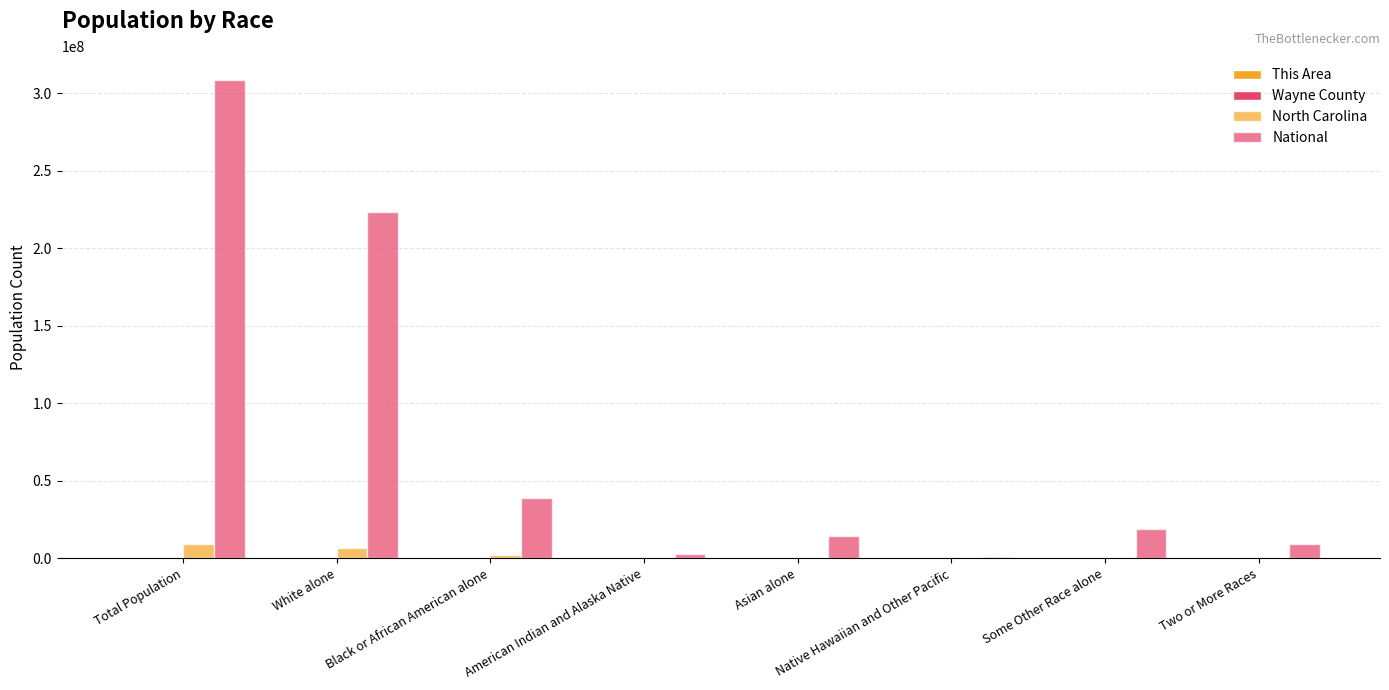

Is the value of National at Some Other Race alone greater than the value of This Area at White alone?

Yes